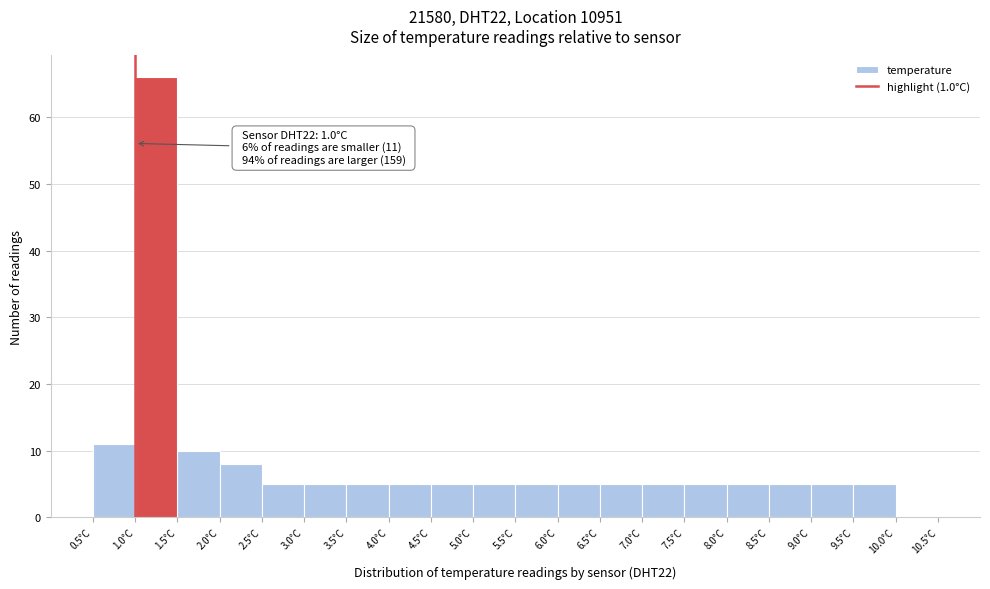

Which range on the x-axis has the tallest bar?

1.0 to 1.5